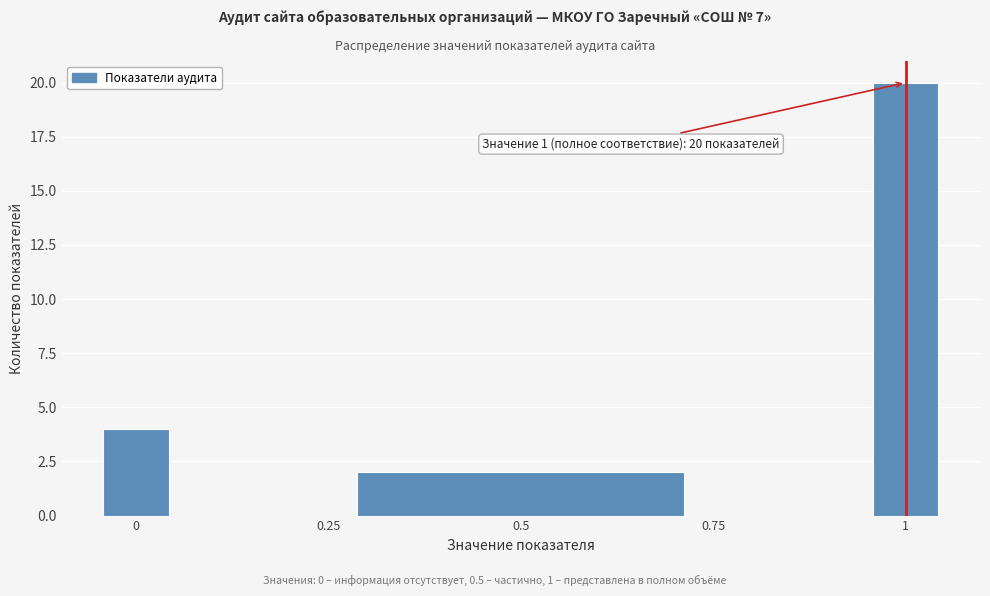

Around what value on the x-axis is the tallest bar? Give the approximate position of its centre, as read against the axis.

1.00